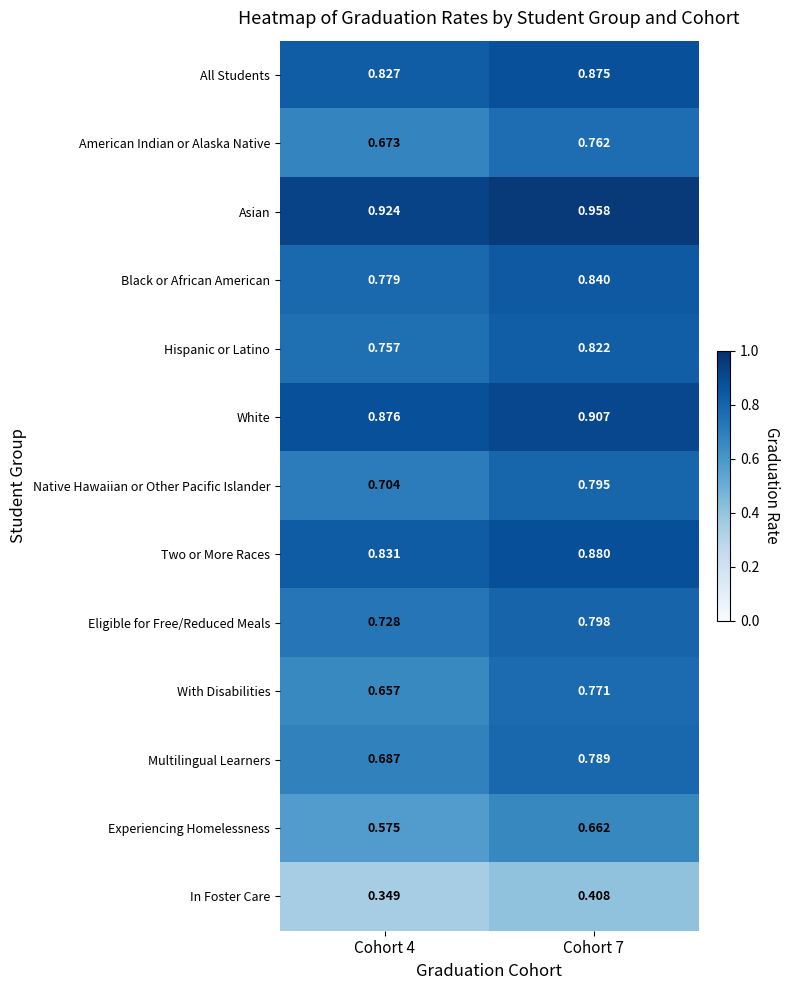

Between Cohort 4 and Cohort 7, which series saw the biggest shift?

With Disabilities